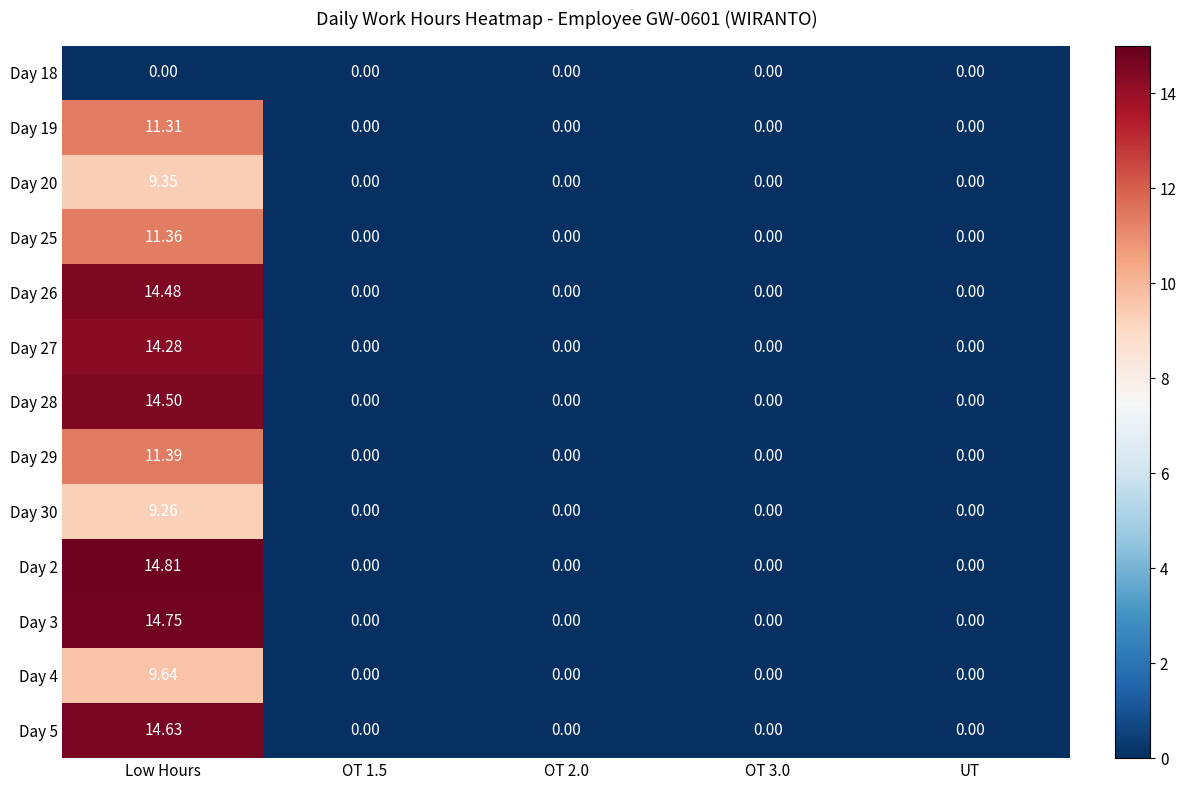

What is the difference between the highest and lowest values at Low Hours?

14.8